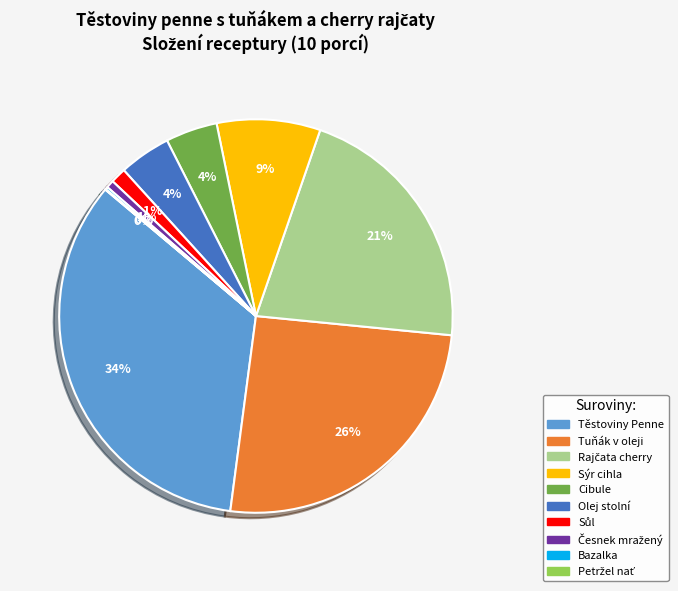

Does Olej stolní represent more than half of the total?

No